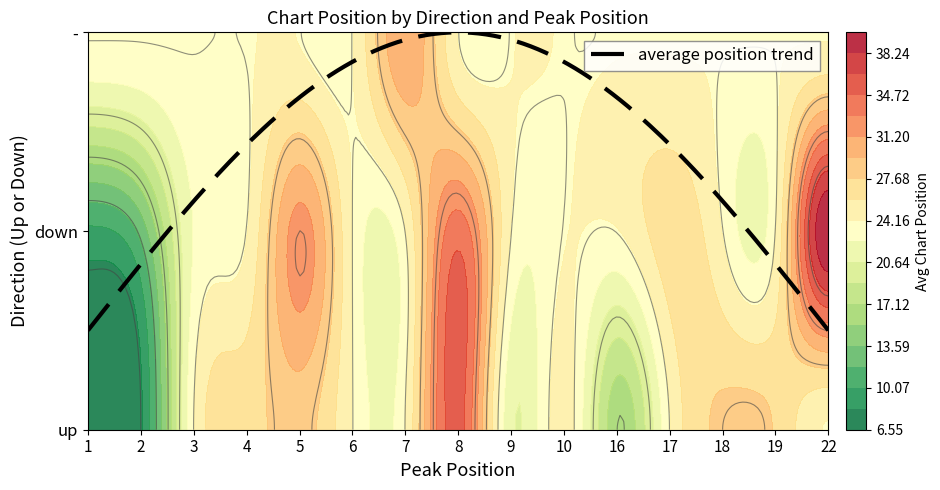

Rank the series by their average value, from highest to lowest.

-, down, up